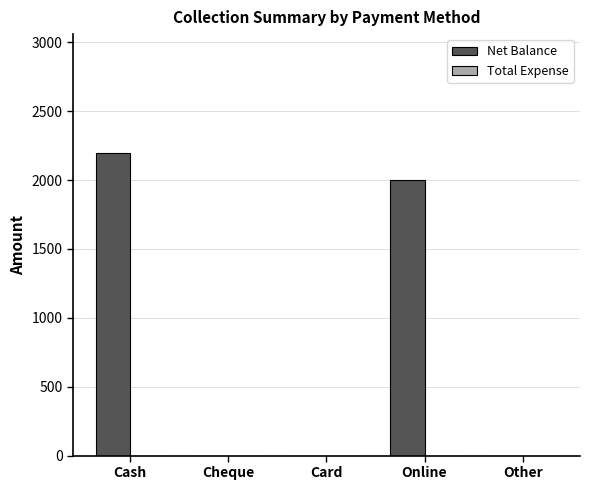

Reading right to left, extract all data points from this chart.

Other=0	Online=2000	Card=0	Cheque=0	Cash=2200